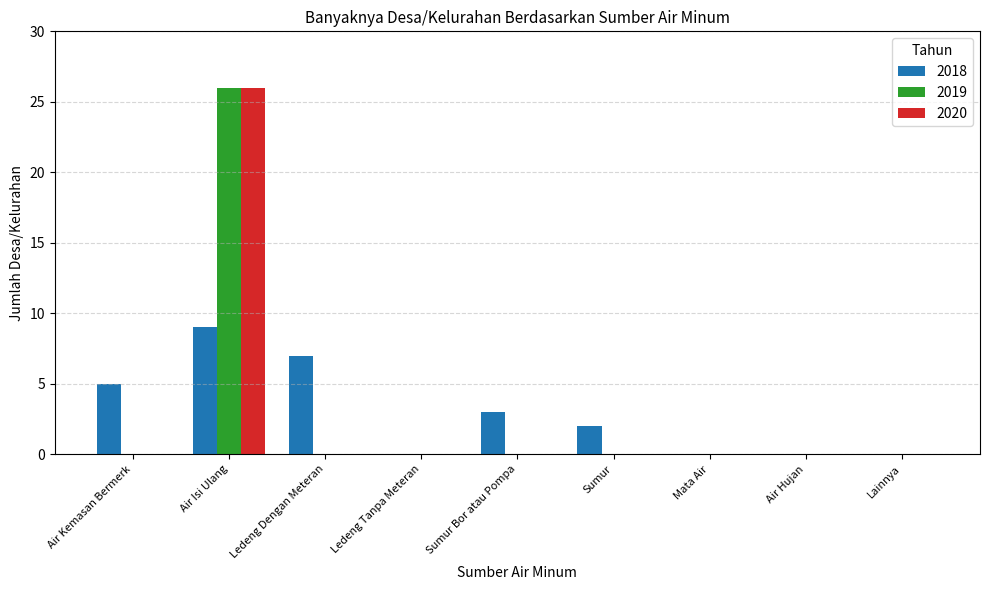

True or false: 2019 has a value of 0 at Mata Air.

True